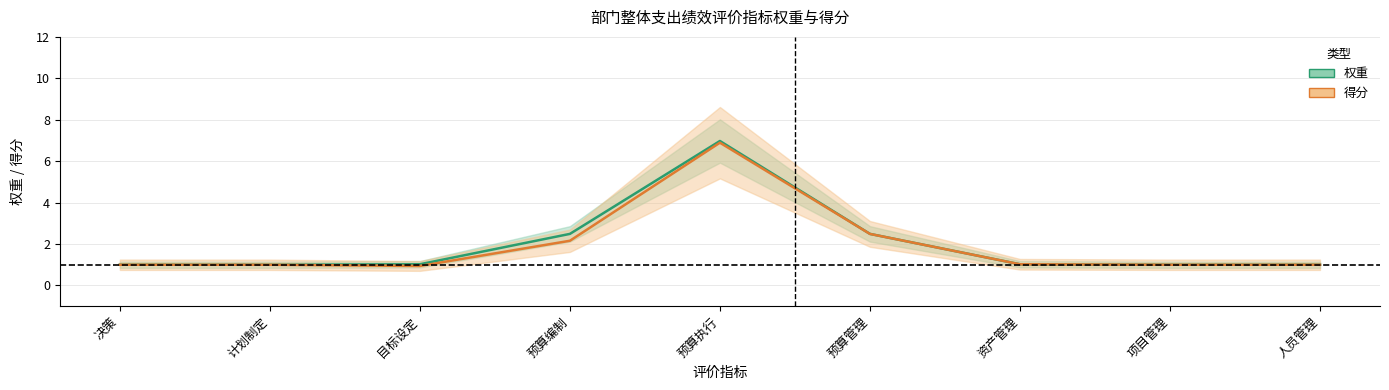

How many lines are shown in the chart?

2